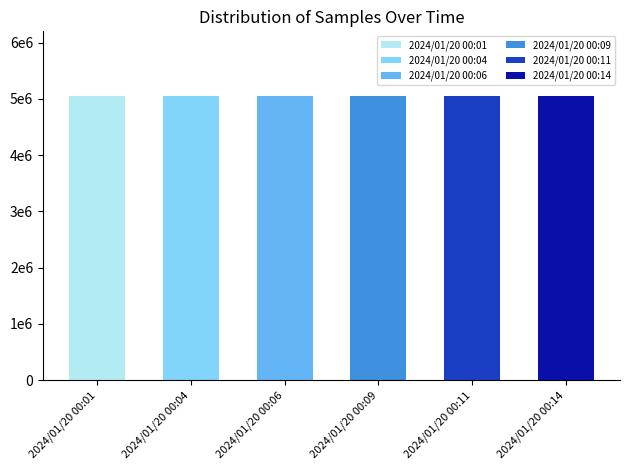

Rank the categories by value from lowest to highest.

2024/01/20 00:14, 2024/01/20 00:06, 2024/01/20 00:11, 2024/01/20 00:09, 2024/01/20 00:04, 2024/01/20 00:01